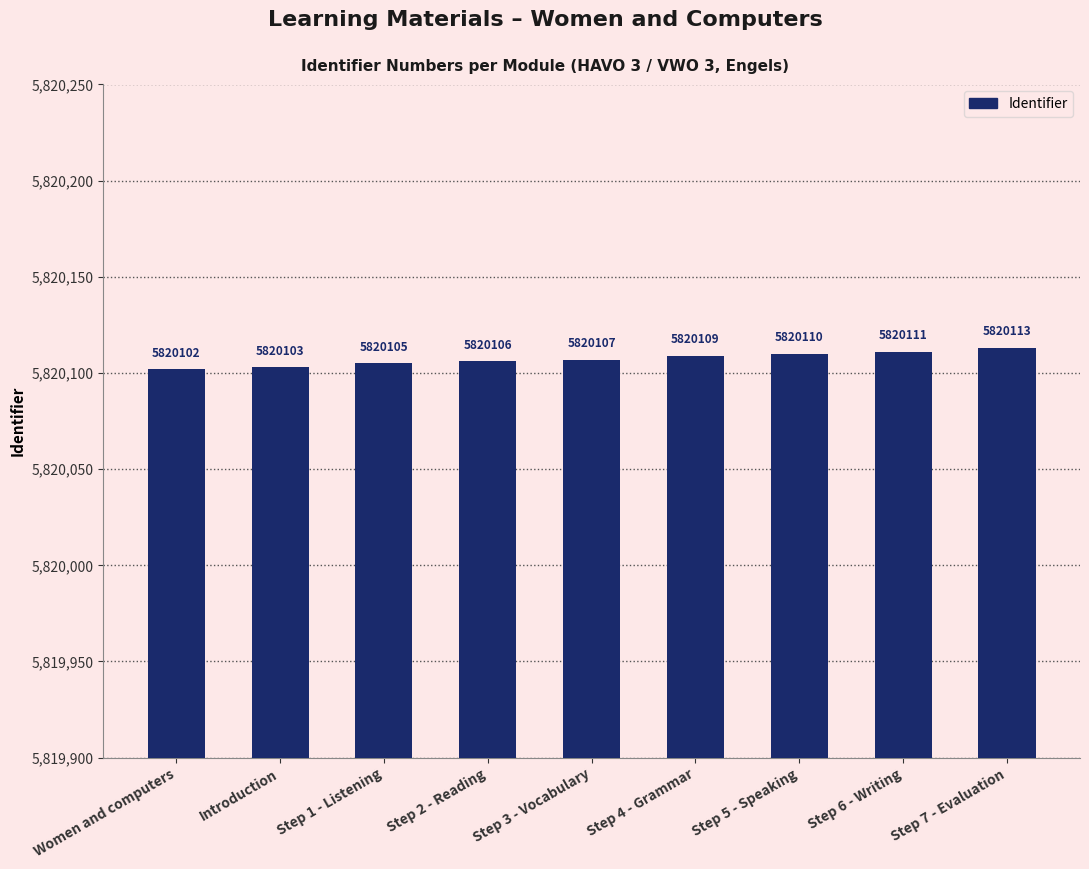

What is the difference between the second highest and minimum values?

9